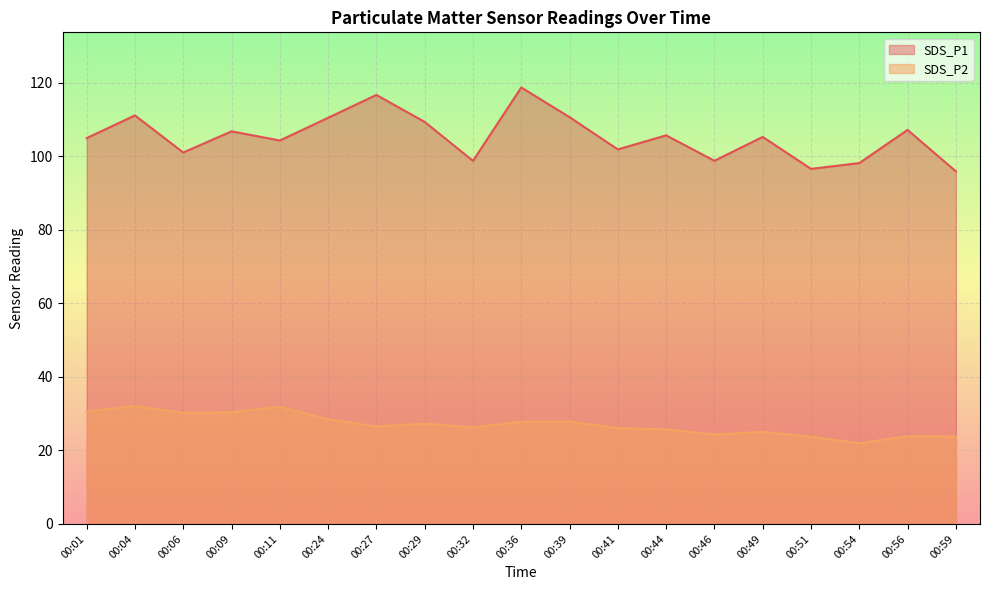

List the series in order of their peak value, highest first.

SDS_P1, SDS_P2